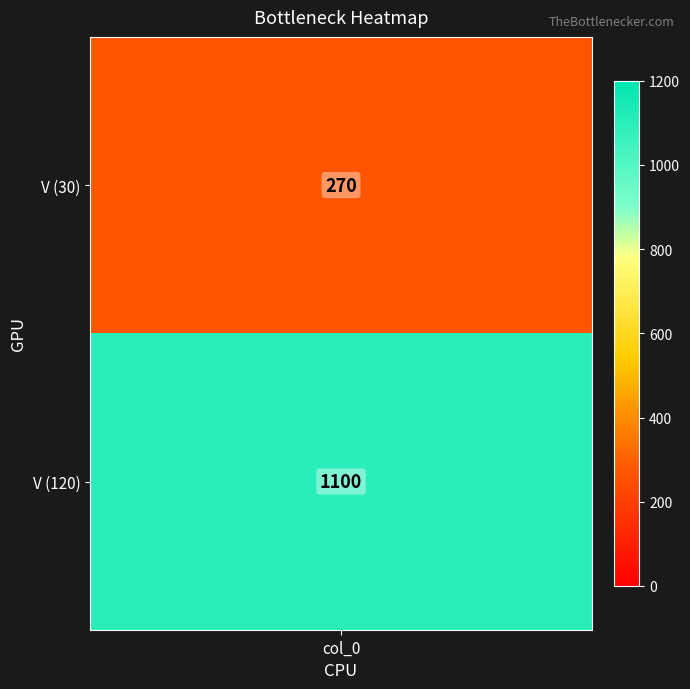

Which has a higher value, 120 or 30?

120